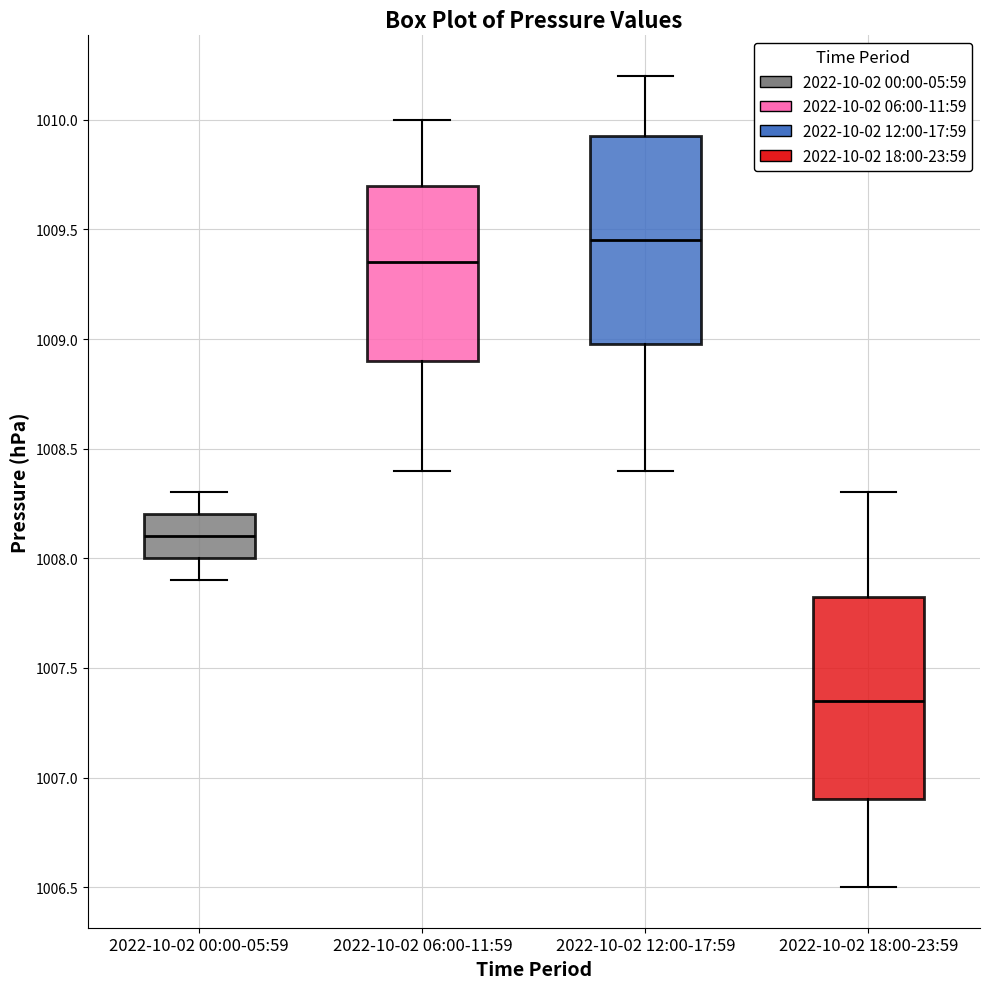

Which box's median line is the lowest?

2022-10-02 18:00-23:59